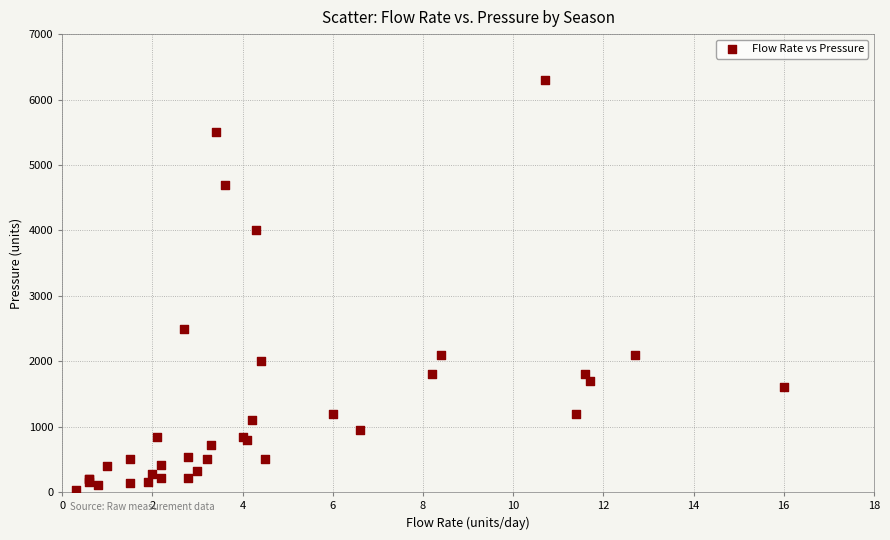

What Y value in the scatter plot is closest to 3167?

2500